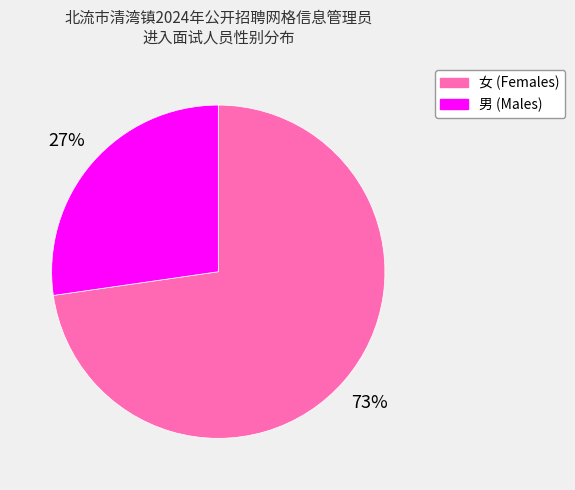

Is there a majority slice in this chart?

Yes